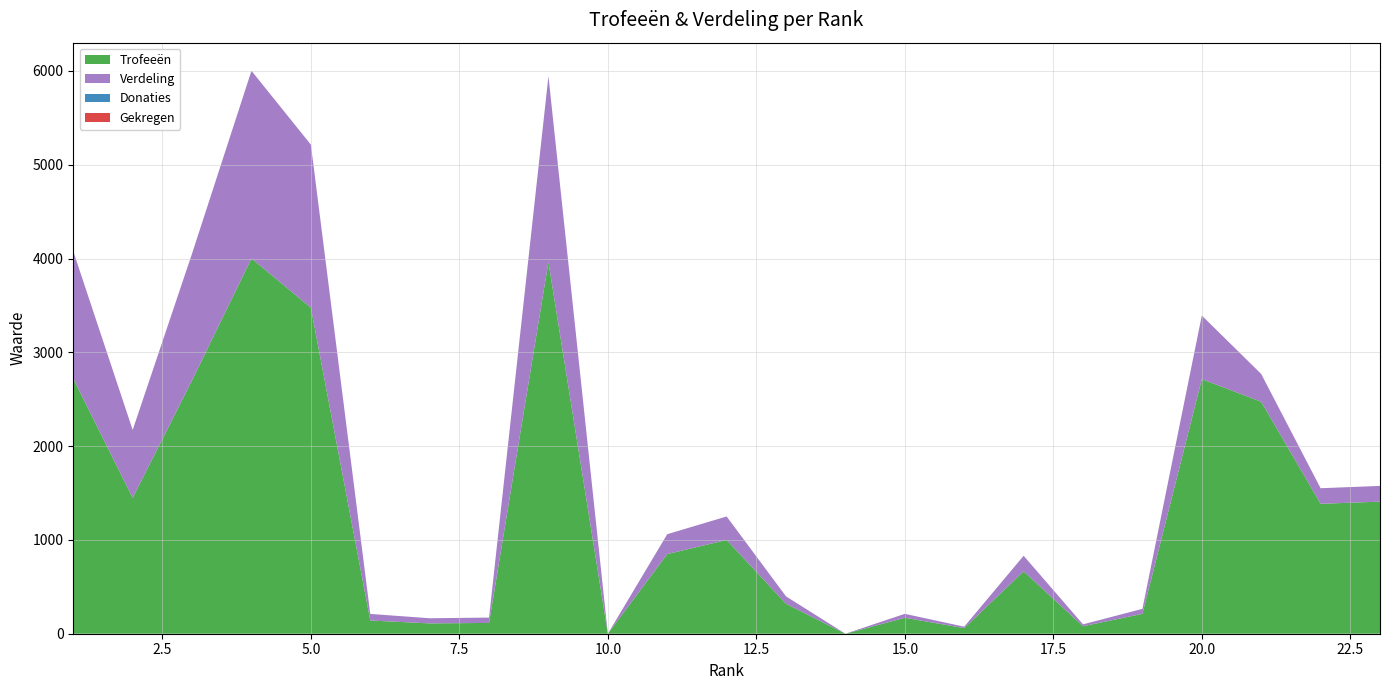

Reading right to left, transcribe all the data shown in this chart.

Trofeeën: 23=1408	22=1385	21=2473	20=2714	19=212	18=80	17=665	16=60	15=170	14=0	13=319	12=1000	11=849	10=0	9=3963	8=115	7=110	6=141	5=3476	4=4001	3=2702	2=1448	1=2718
Verdeling: 23=168	22=166	21=296	20=678	19=53	18=20	17=166	16=15	15=42	14=0	13=79	12=250	11=212	10=0	9=1981	8=57	7=55	6=70	5=1738	4=2000	3=1351	2=724	1=1359
Donaties: 23=0	22=0	21=0	20=0	19=0	18=0	17=0	16=0	15=0	14=0	13=0	12=0	11=0	10=0	9=0	8=0	7=0	6=0	5=0	4=0	3=0	2=0	1=0
Gekregen: 23=0	22=0	21=0	20=0	19=0	18=0	17=0	16=0	15=0	14=0	13=0	12=0	11=0	10=0	9=0	8=0	7=0	6=0	5=0	4=0	3=0	2=0	1=0